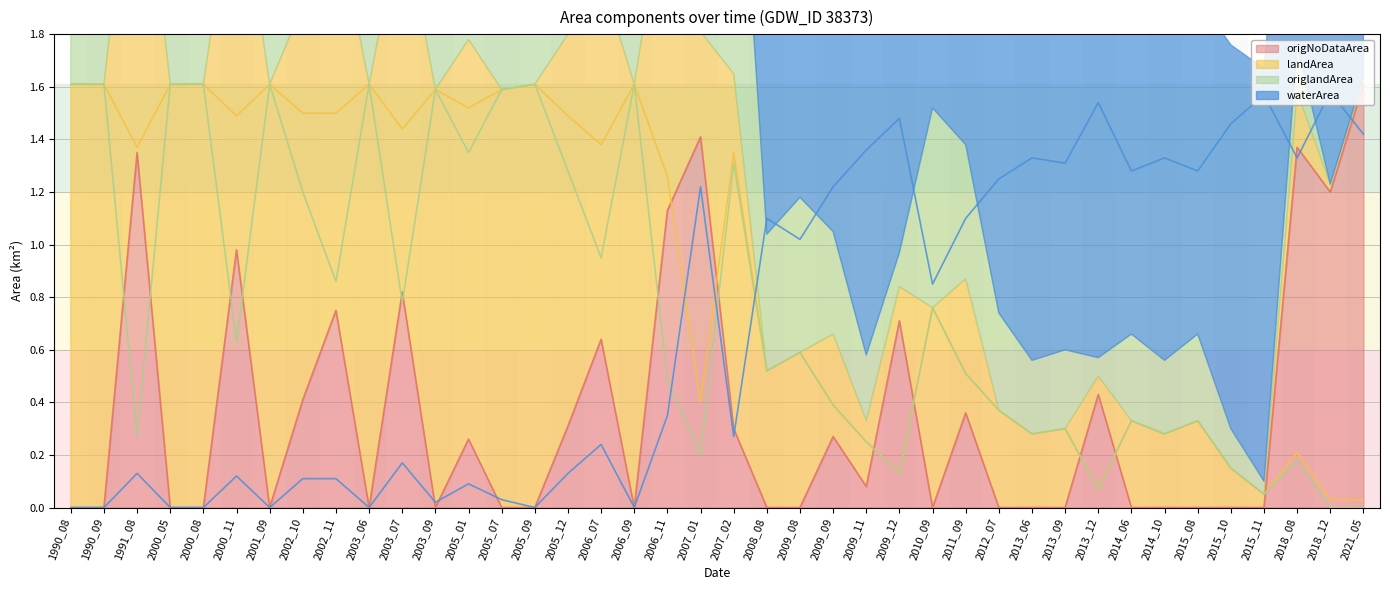

True or false: landArea (line) has more than 2 points higher than both neighbors.

True